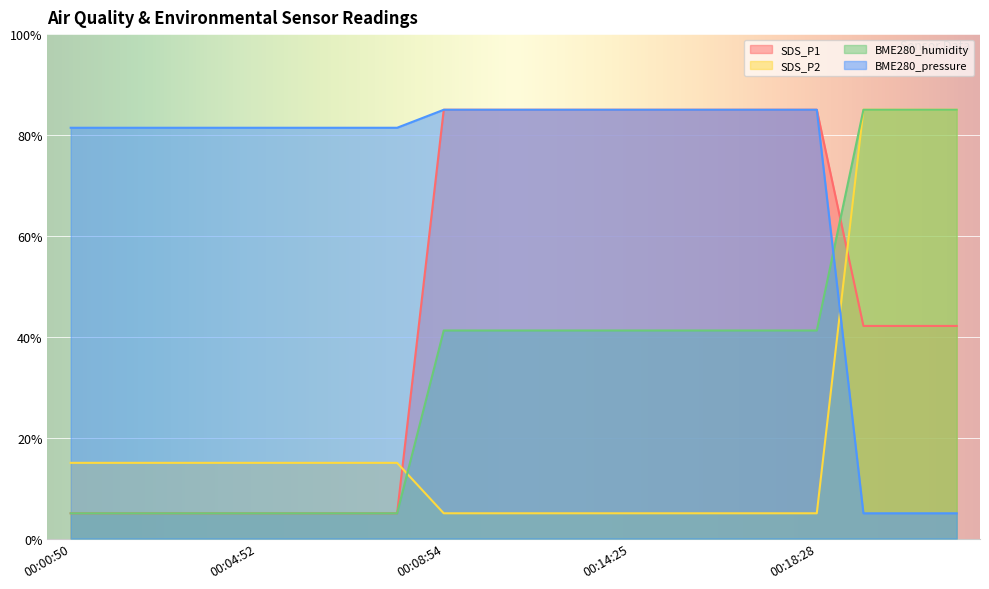

The BME280_humidity series shows 41.2 at 00:14:25. True or false?

True